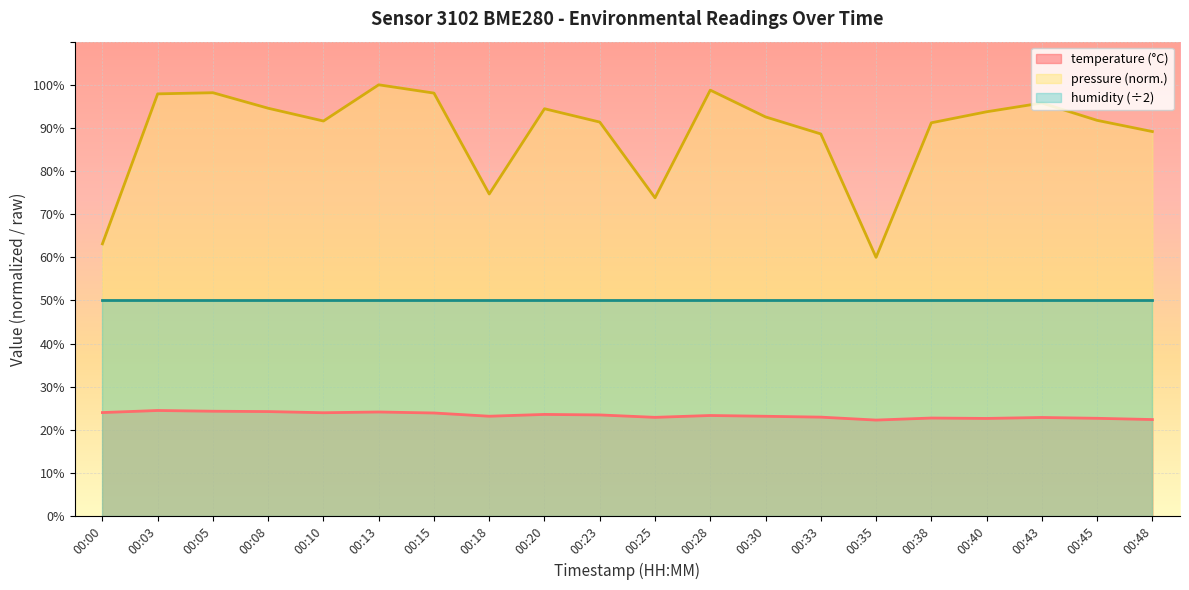

What is the minimum value shown in the chart?

22.3